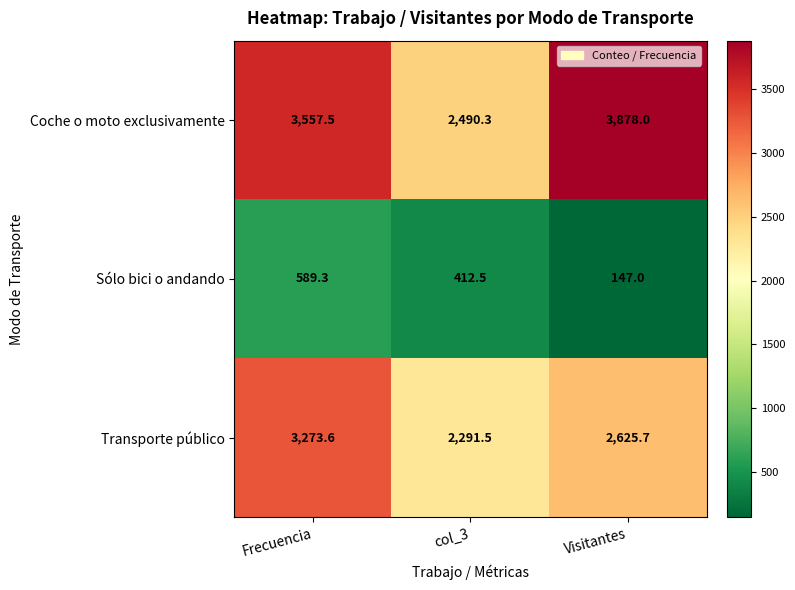

How many distinct data groups are displayed?

3